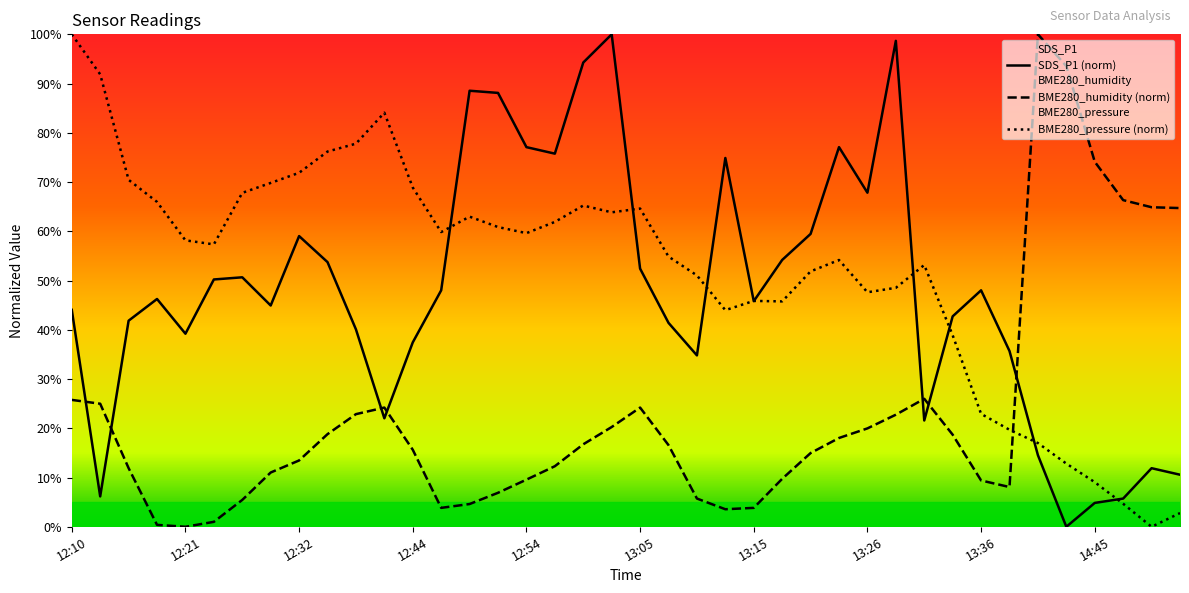

Which has a higher value, 12:21 or 13:05?

13:05